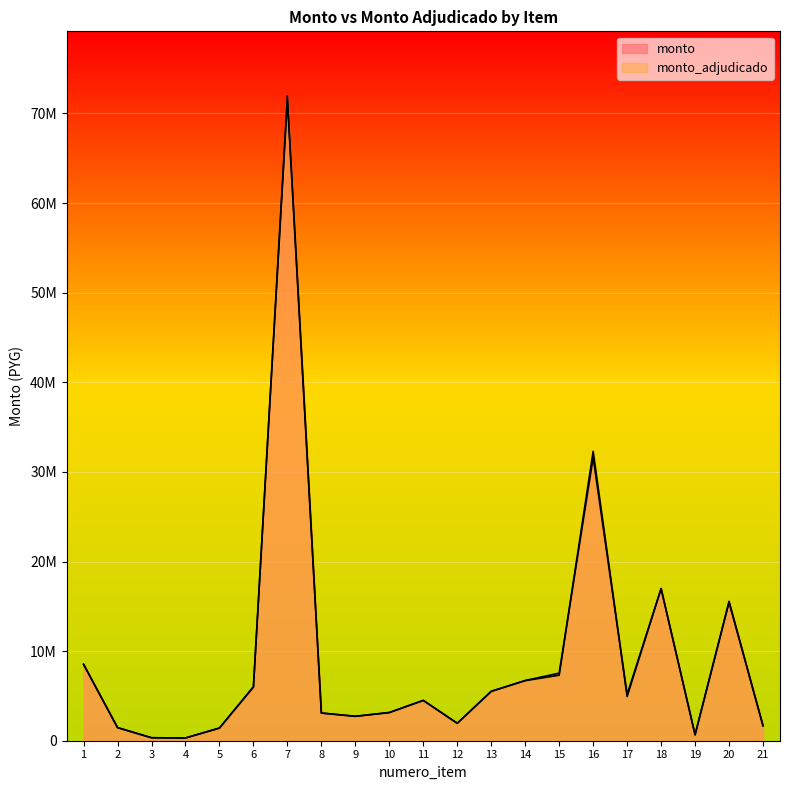

Which category has the highest value in the monto series?

7